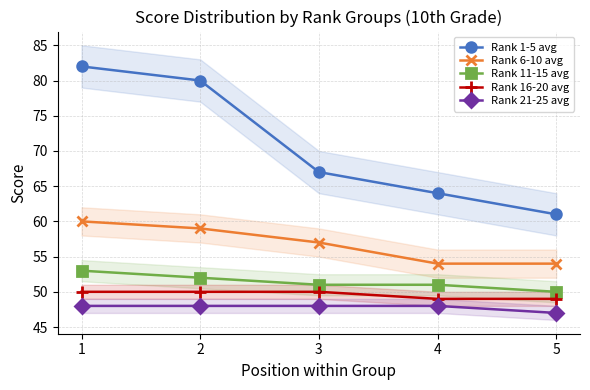

Where is Rank 6-10 avg nearest to the value 57?

3